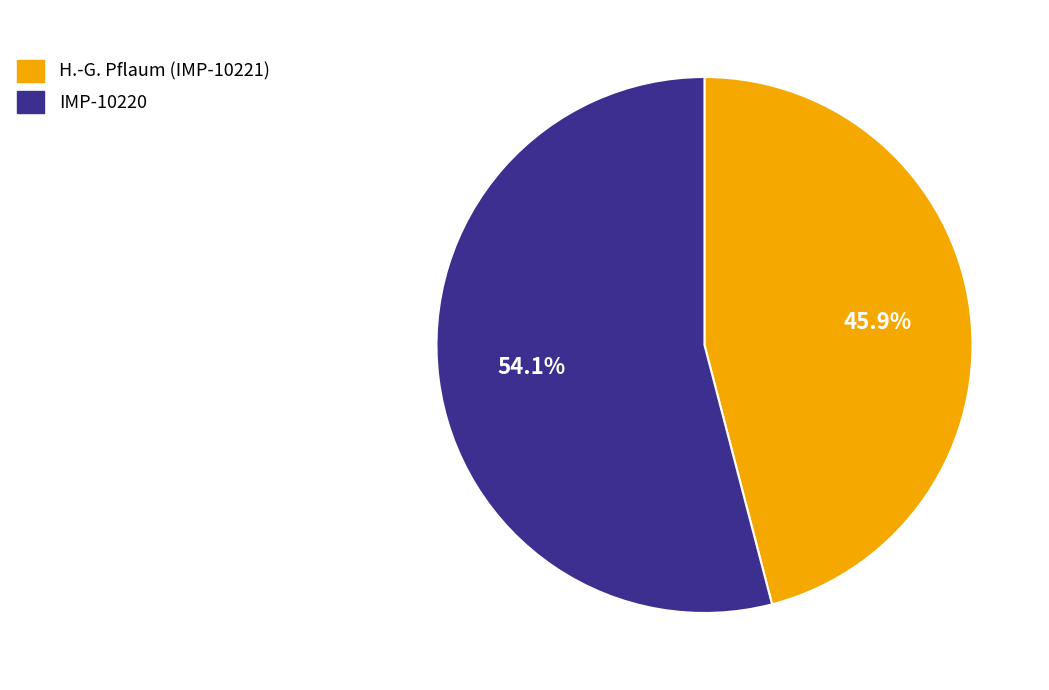

Rank the categories by value from highest to lowest.

IMP-10220, H.-G. Pflaum (IMP-10221)